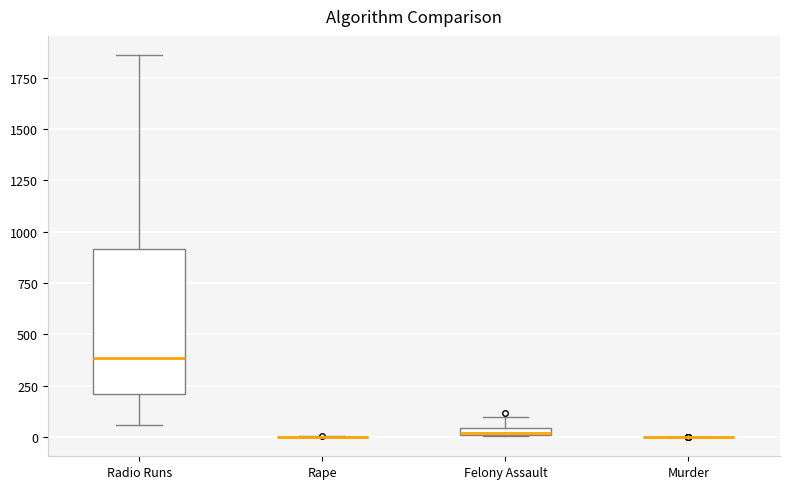

Where does the upper whisker of the box for Radio Runs end on the y-axis? The values are not printed on the chart, so give them approximately, as read against the axis.

1850